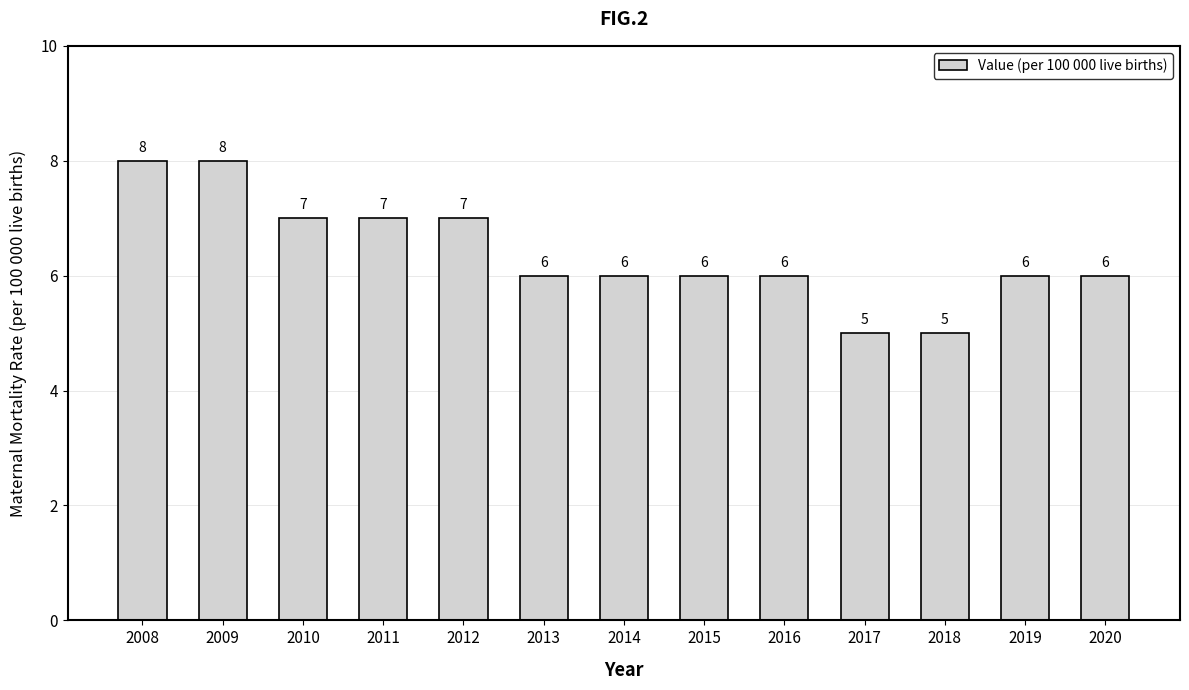

What is the average value?

6